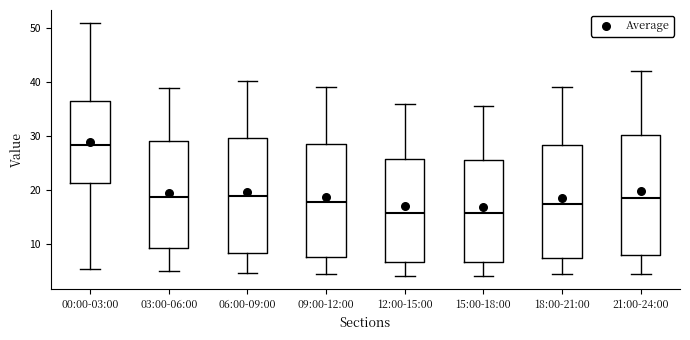

Reading left to right, read every box against the y-axis: the position of its median line, the range the box covers, and the ends of its whiskers. The values are not printed on the chart, so give them approximately, as read against the axis.

00:00-03:00: median 28, box 21 to 37, whiskers 5 to 51
03:00-06:00: median 19, box 9 to 29, whiskers 5 to 39
06:00-09:00: median 19, box 8 to 30, whiskers 5 to 40
09:00-12:00: median 18, box 8 to 29, whiskers 4 to 39
12:00-15:00: median 16, box 7 to 26, whiskers 4 to 36
15:00-18:00: median 16, box 7 to 26, whiskers 4 to 36
18:00-21:00: median 17, box 7 to 28, whiskers 4 to 39
21:00-24:00: median 19, box 8 to 30, whiskers 4 to 42